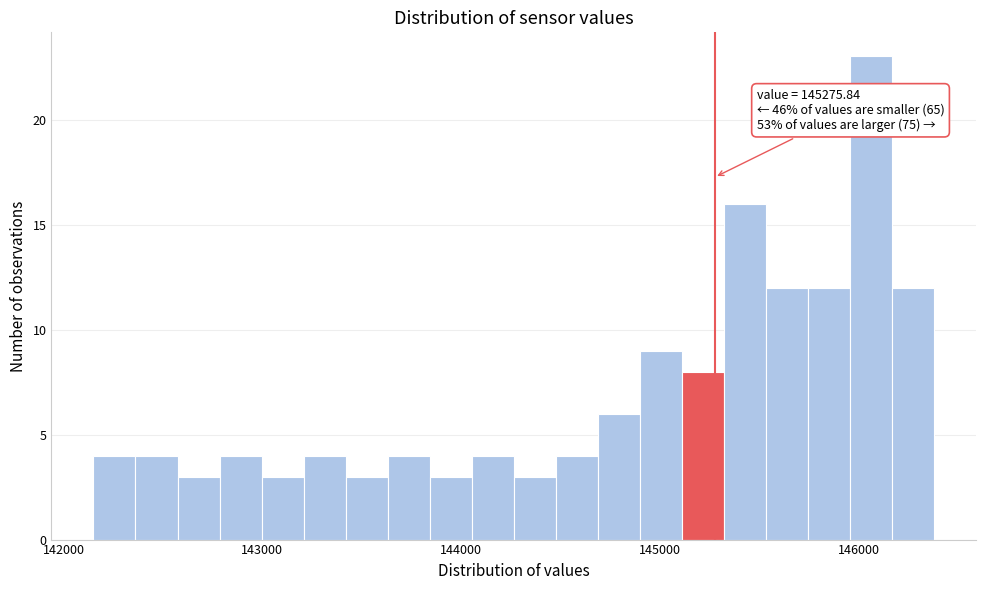

Read against the x-axis, roughly where is the centre of the tallest bar?

146100